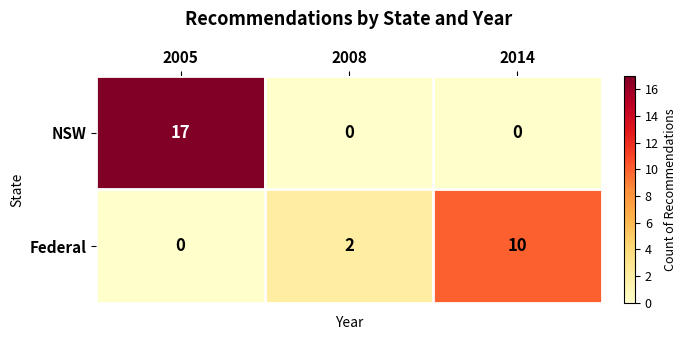

The NSW series shows 5 at 2005. True or false?

False